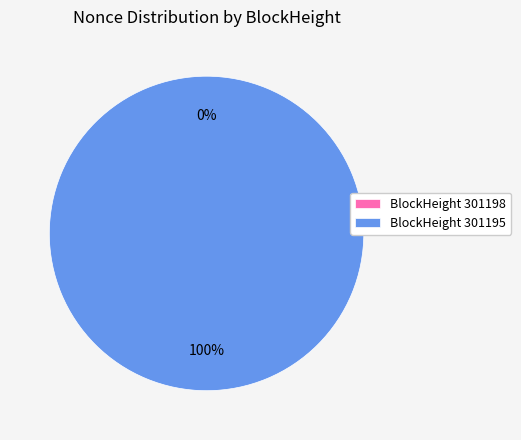

Which slice is the largest?

301195